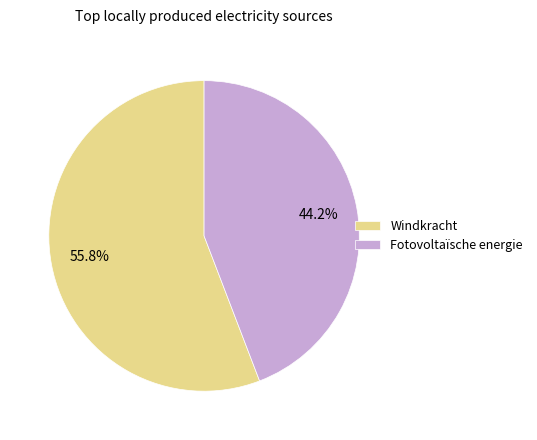

What percentage is NOT represented by Fotovoltaïsche energie?

55.8%